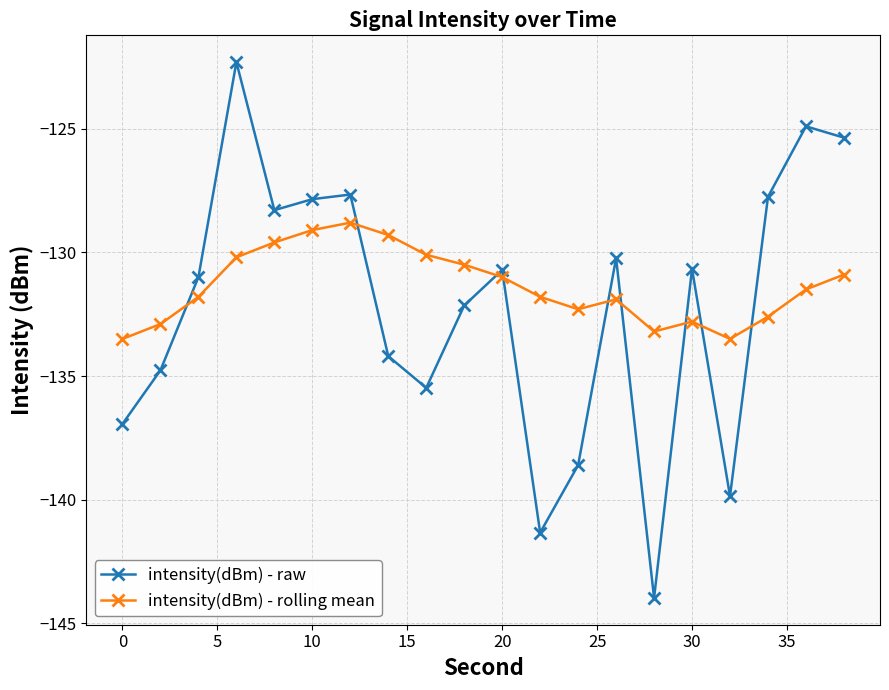

True or false: intensity(dBm) - rolling mean has more than 0 interior local peaks.

True